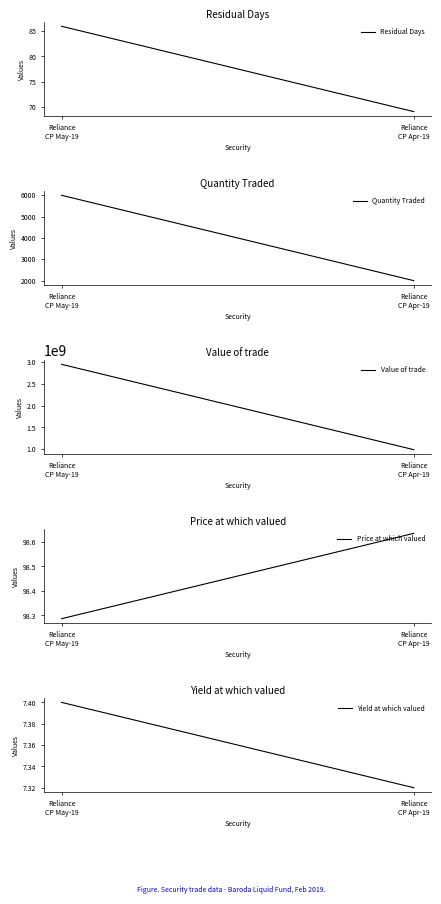

What are all the series names shown in the legend?

Residual Days, Quantity Traded, Value of trade, Price at which valued, Yield at which valued